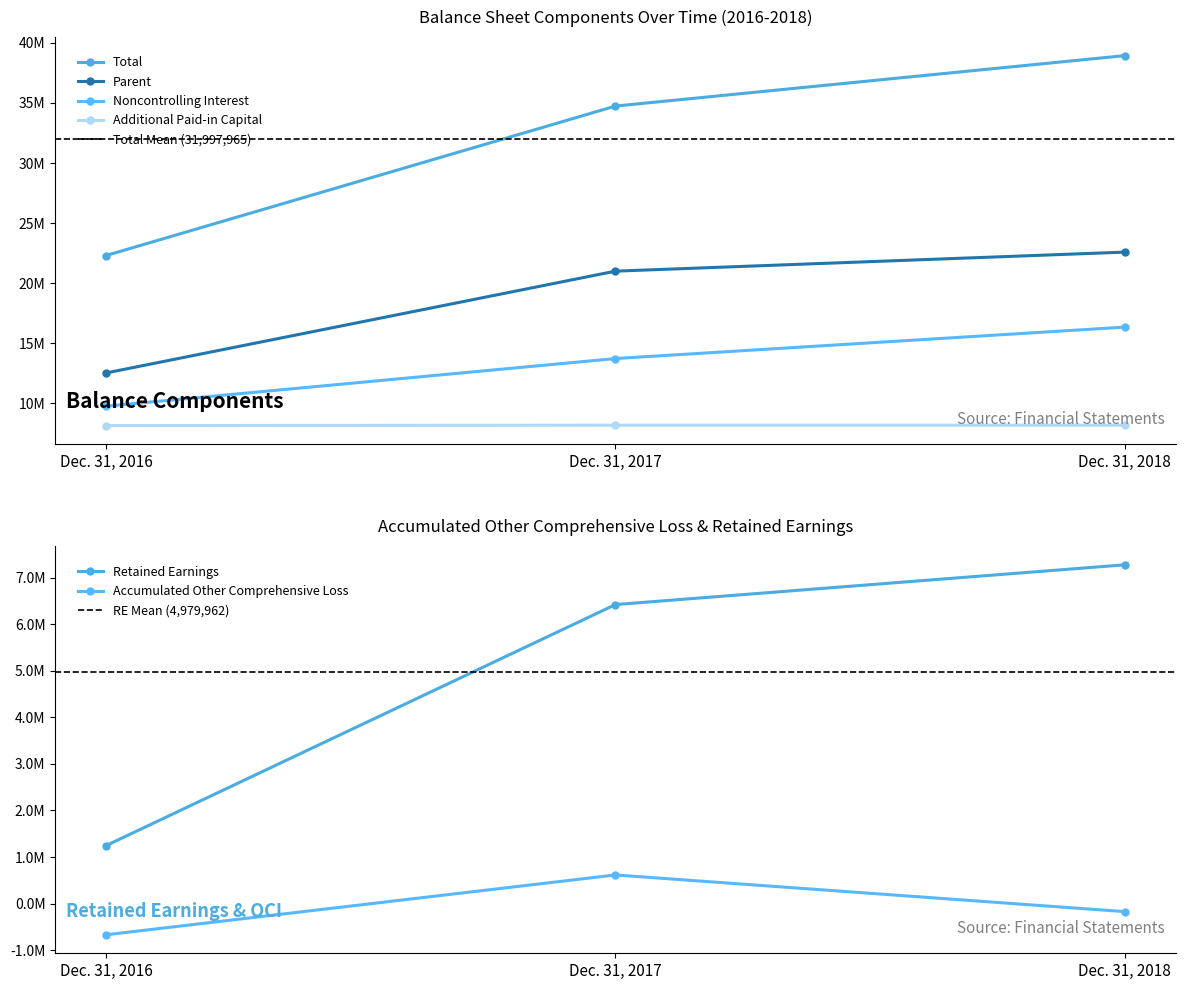

What is the approximate value of Noncontrolling Interest [Member] at Dec. 31, 2016, to the nearest 10?

9771540